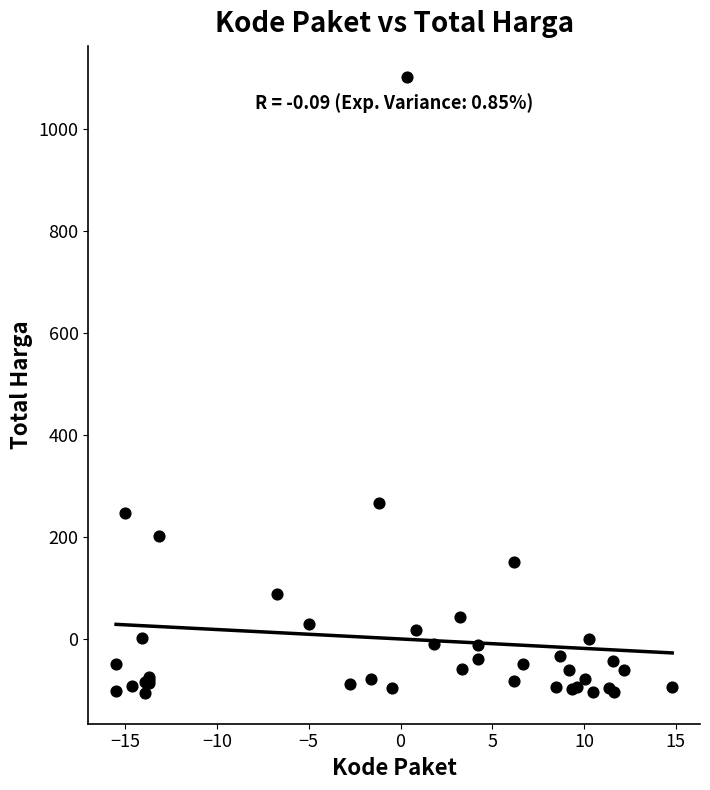

What Y value in the scatter plot is closest to 497?

266.4